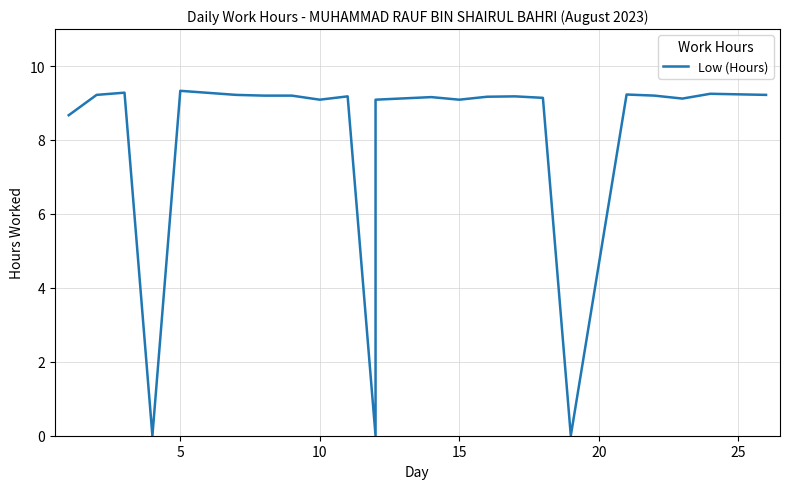

How many series are shown in this chart?

1